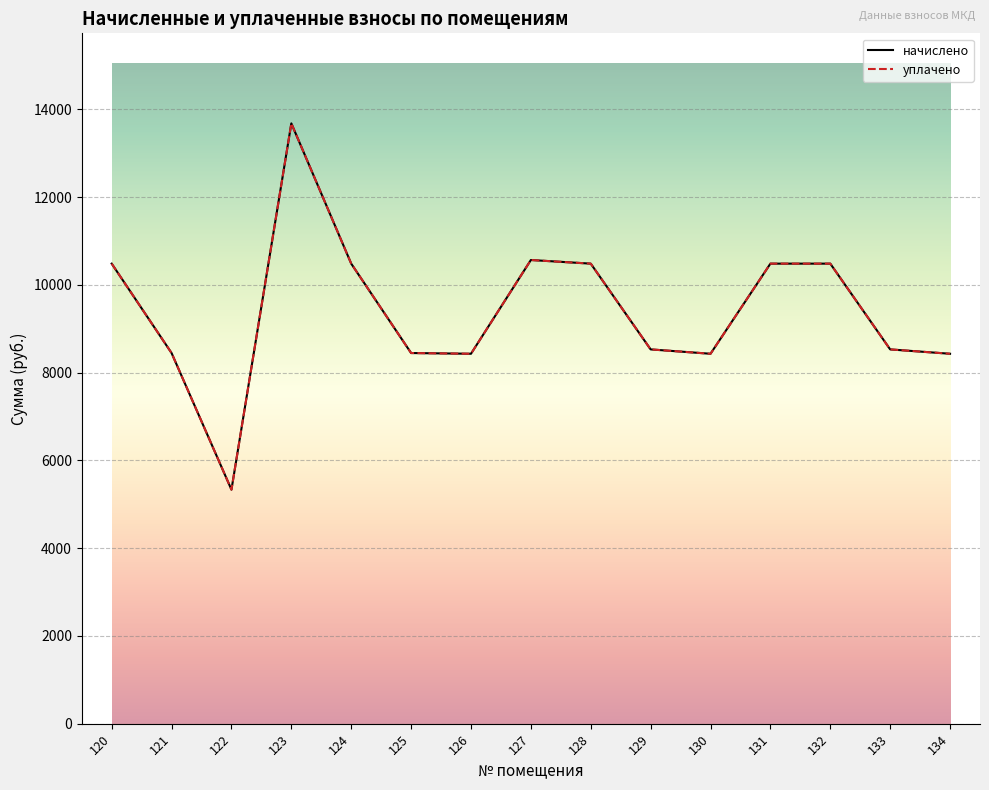

What is the value of the начислено point at the 3rd from the left?

5332.3